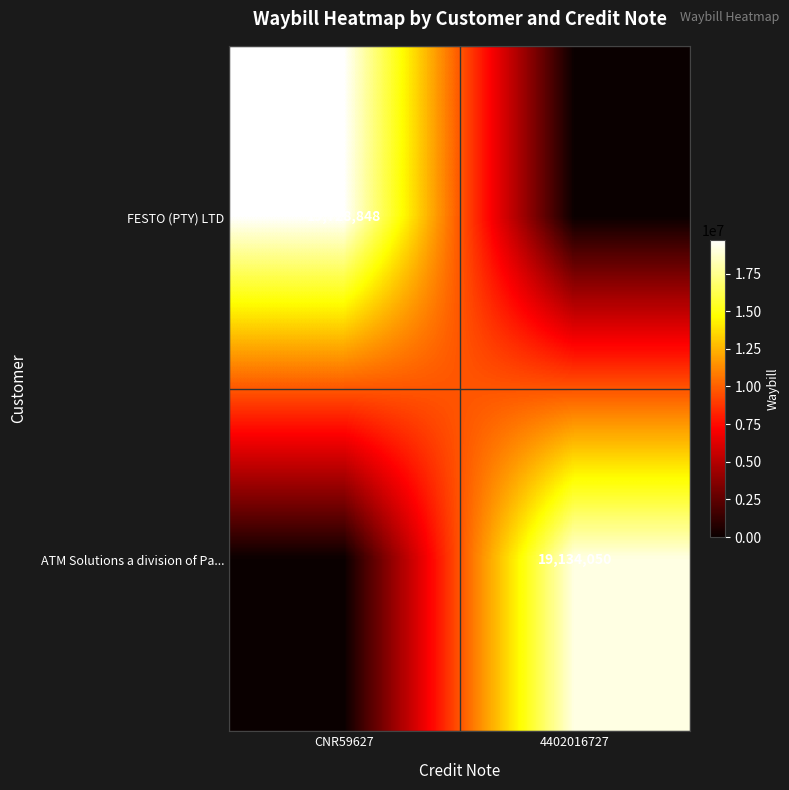

True or false: FESTO (PTY) LTD has a value of 10988170 at CNR59627.

False